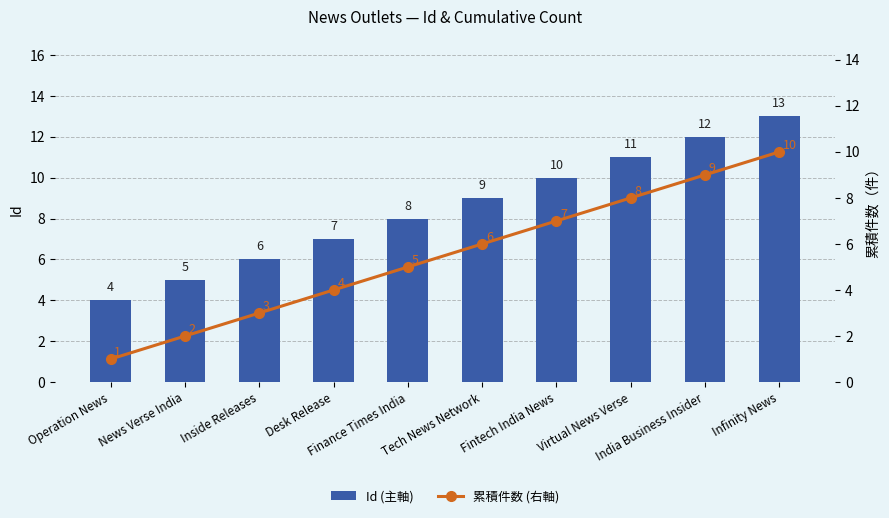

At which category is the sum across all series the highest?

Infinity News